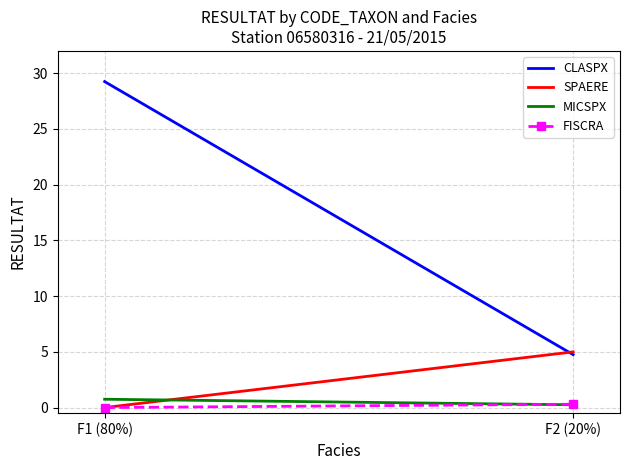

The FISCRA series shows 0.3 at F2 (20%). True or false?

True